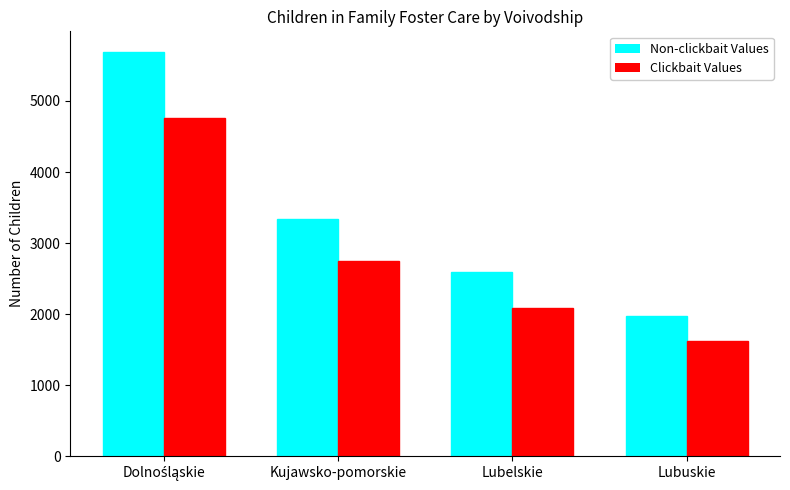

At which label is Non-clickbait Values closest to 3831?

Kujawsko-pomorskie